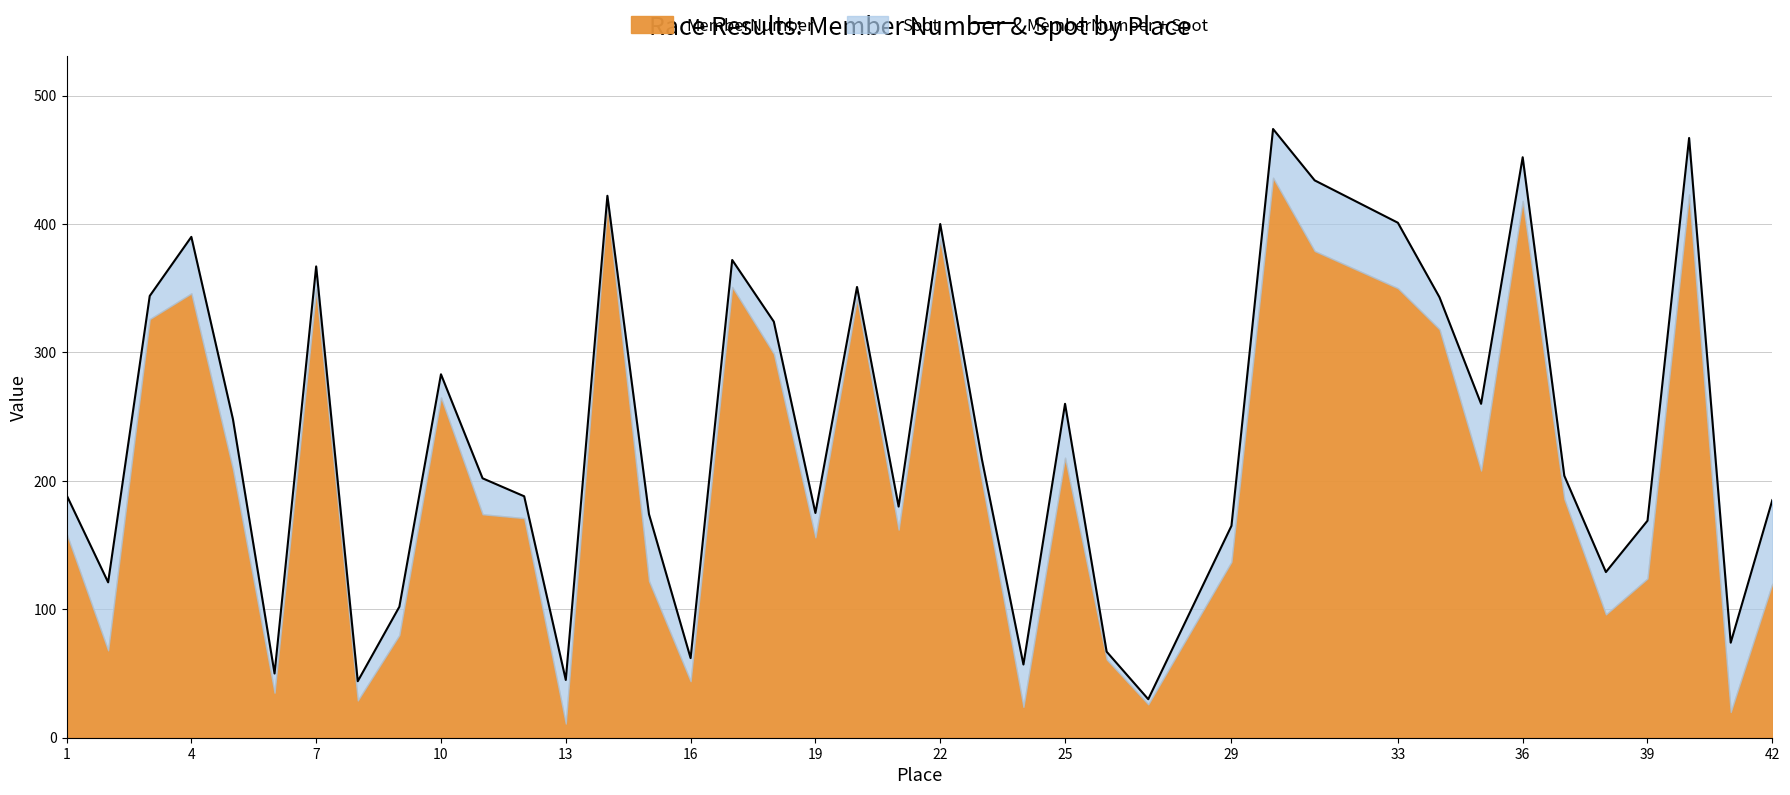

What is the average value?

236